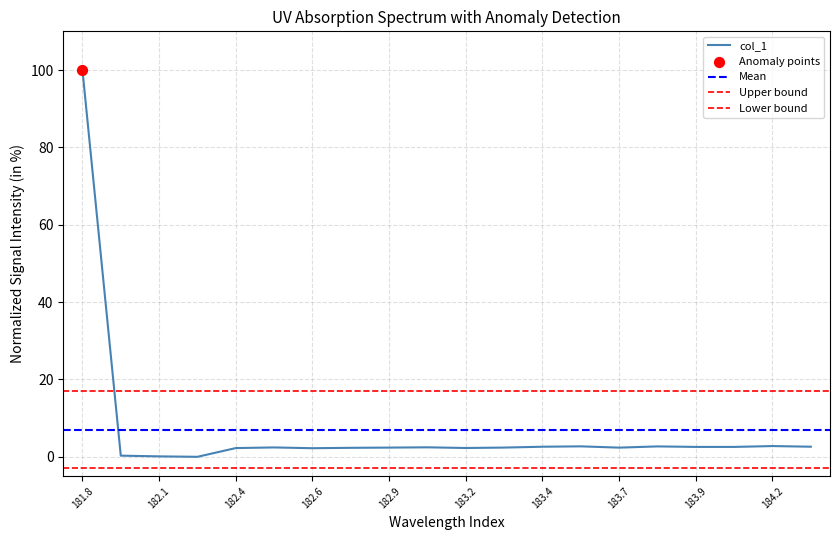

Which has a higher value, 184.0735234058 or 182.8925964608?

184.0735234058